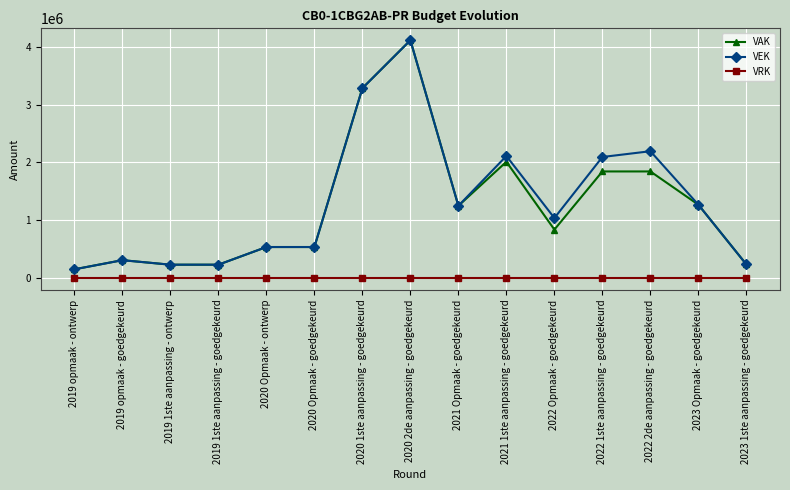

The value of VEK at 2022 Opmaak - goedgekeurd is 1685693. True or false?

False